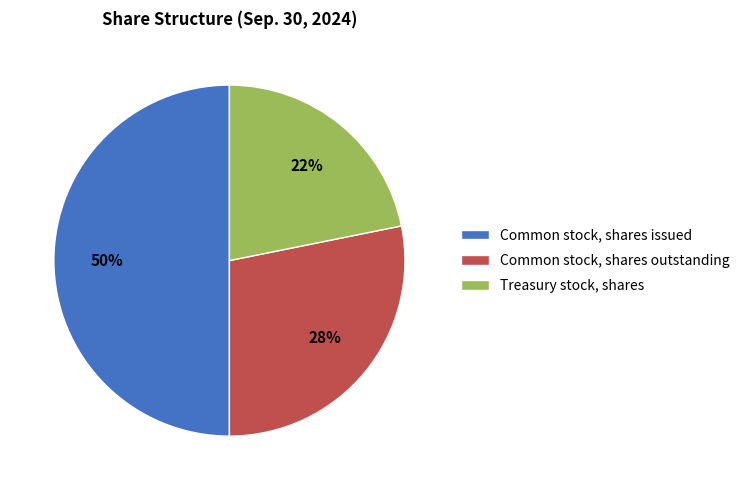

Is the sum of Treasury stock, shares and Common stock, shares issued greater than half?

Yes